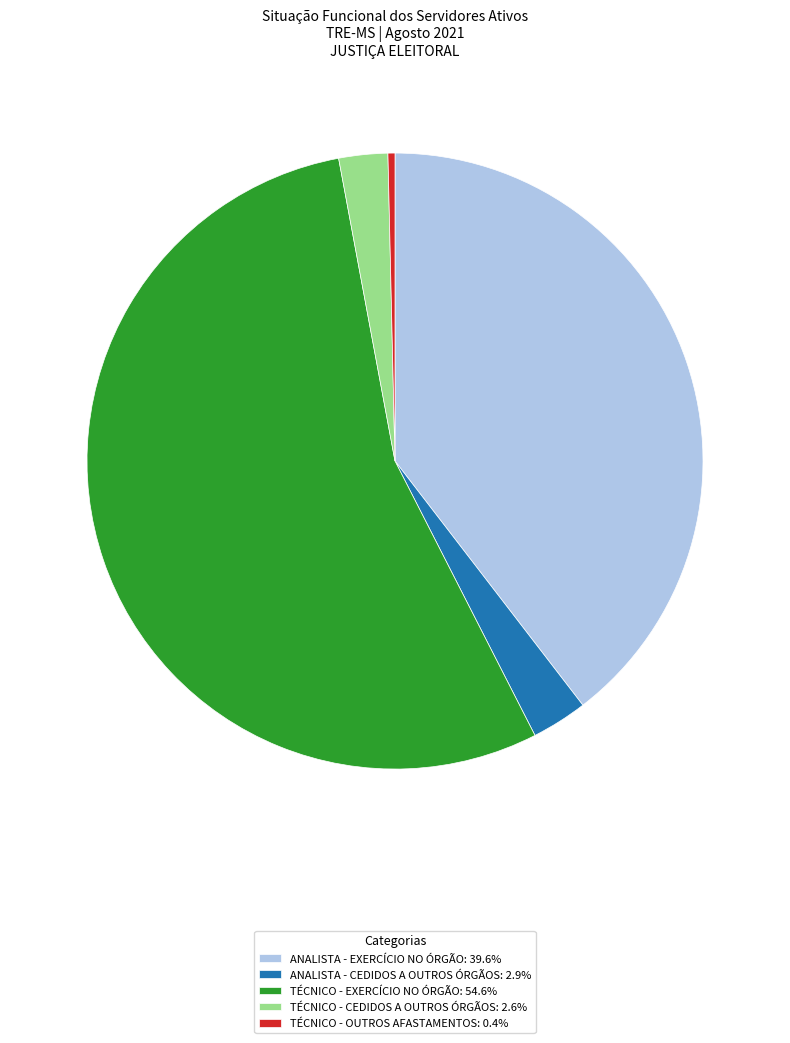

Do ANALISTA - CEDIDOS A OUTROS ÓRGÃOS: 2.9% and TÉCNICO - EXERCÍCIO NO ÓRGÃO: 54.6% together represent more than half of the pie?

Yes